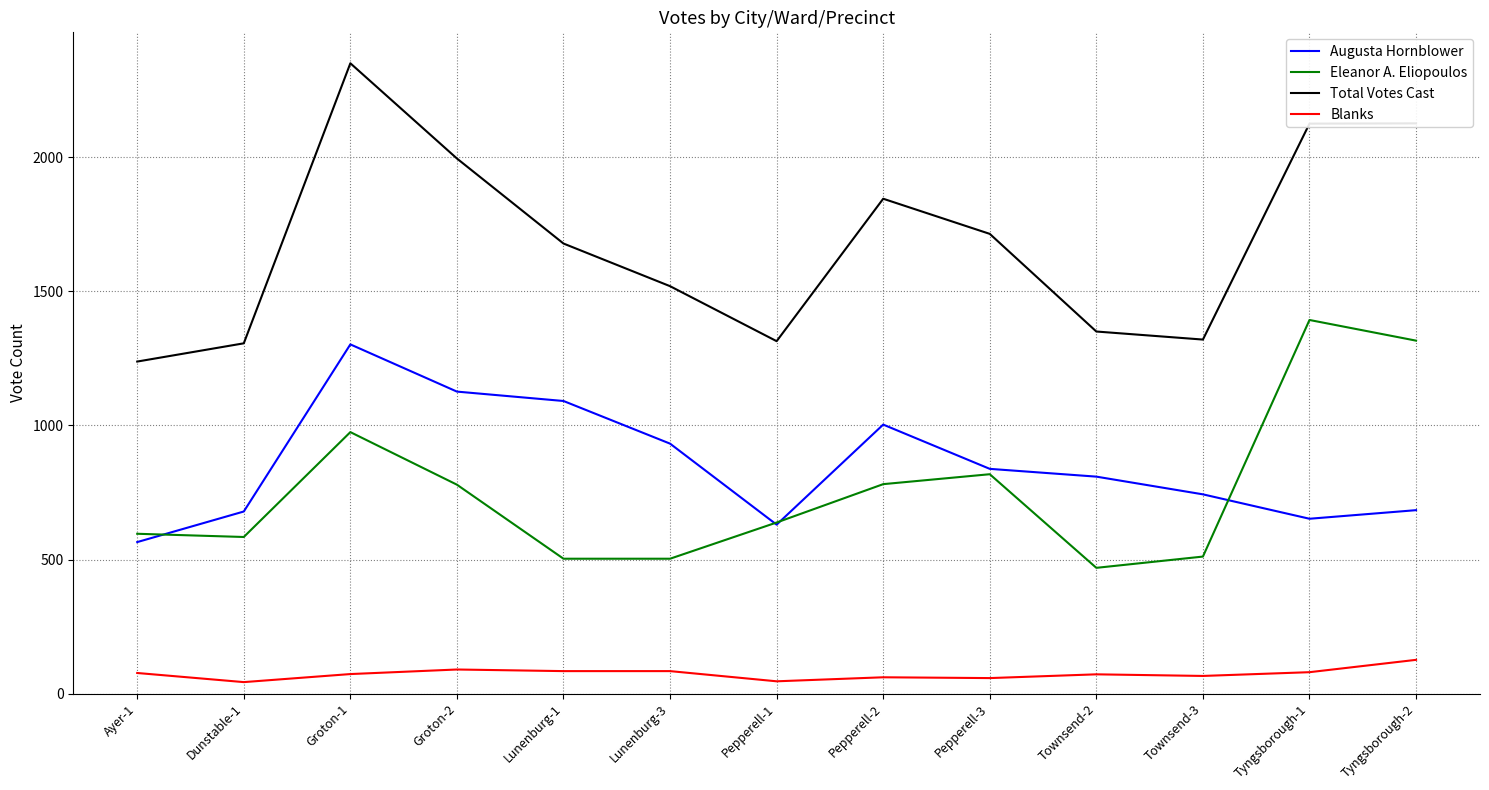

Does the chart display data point markers on the line(s)?

No